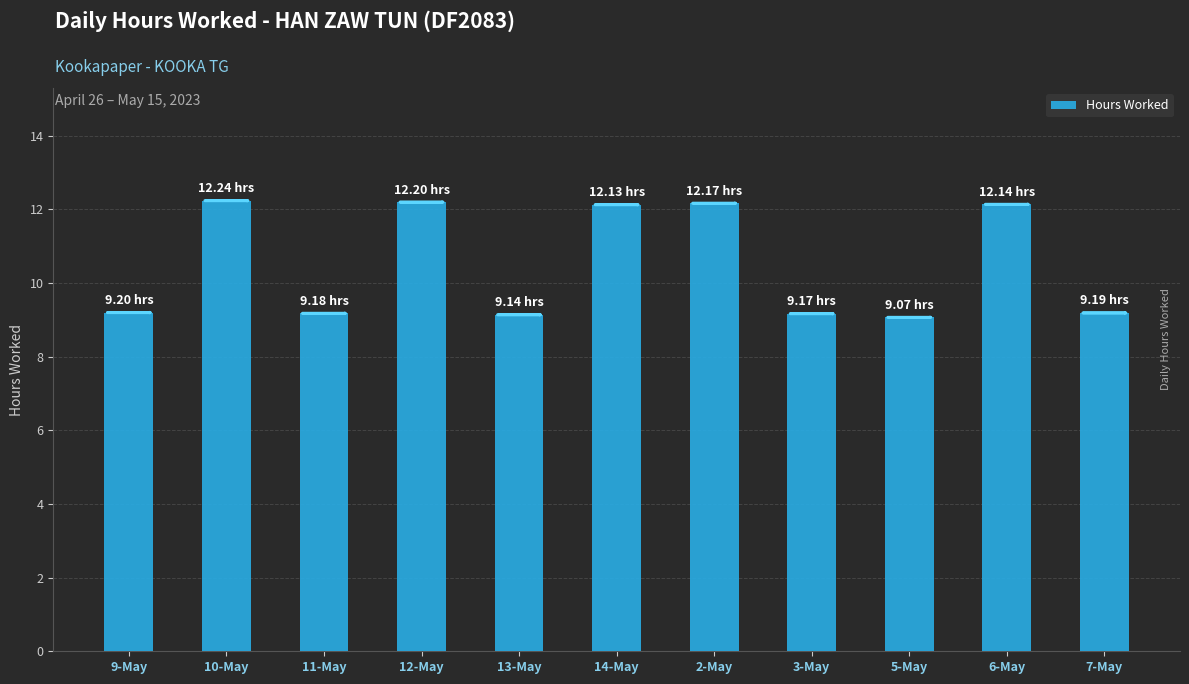

Between 13-May and 12-May, which is larger?

12-May